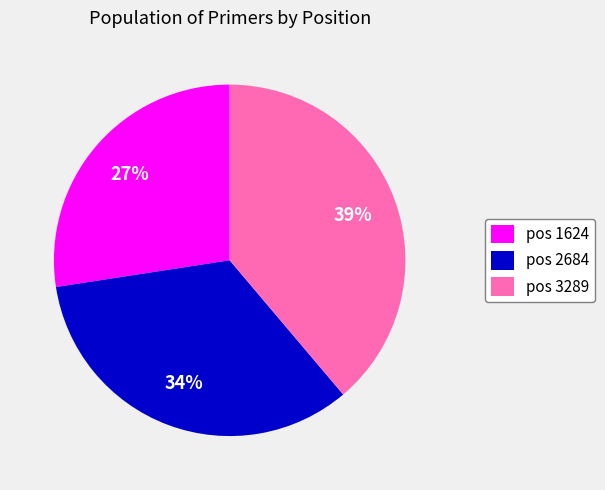

To the nearest percent, what portion does pos 2684 represent?

34%